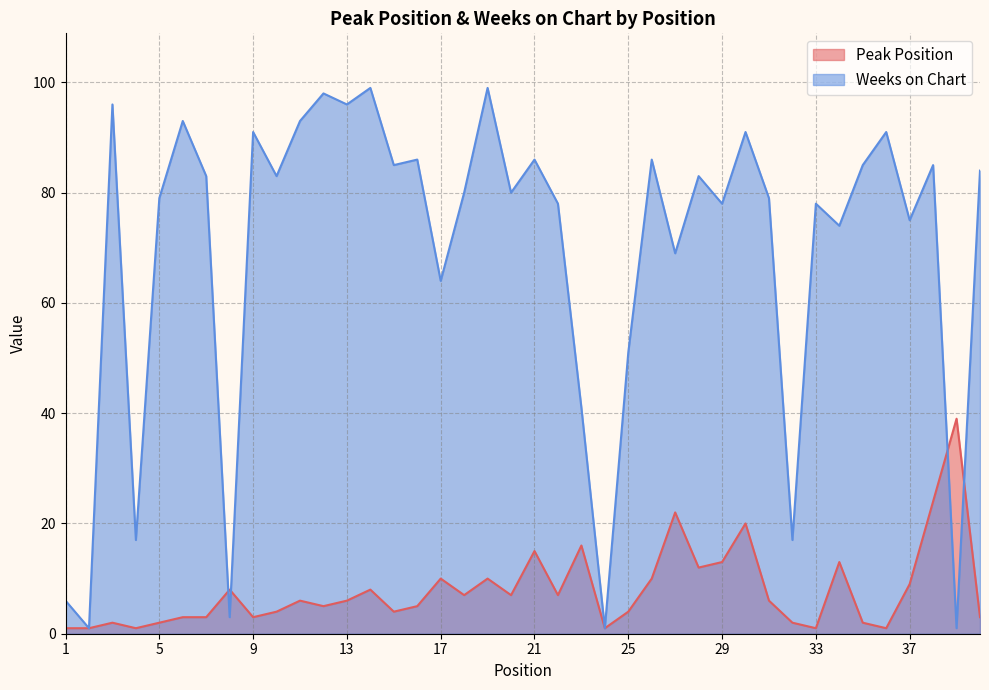

At which category is the sum across all series the highest?

30